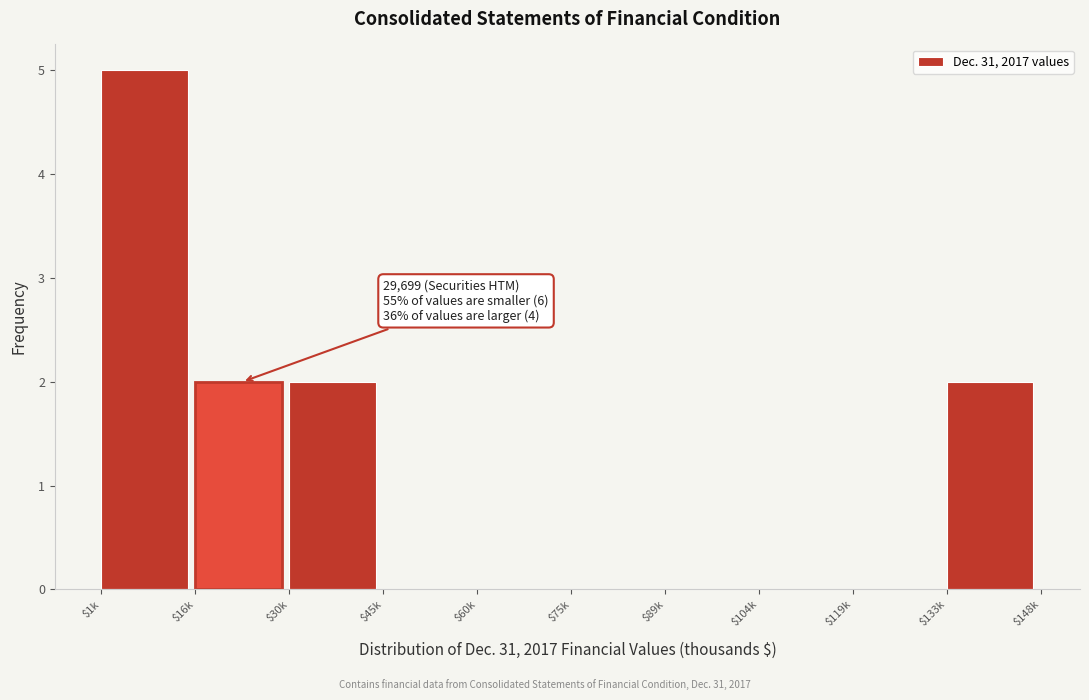

True or false: the data shows 2 at $30k.

True